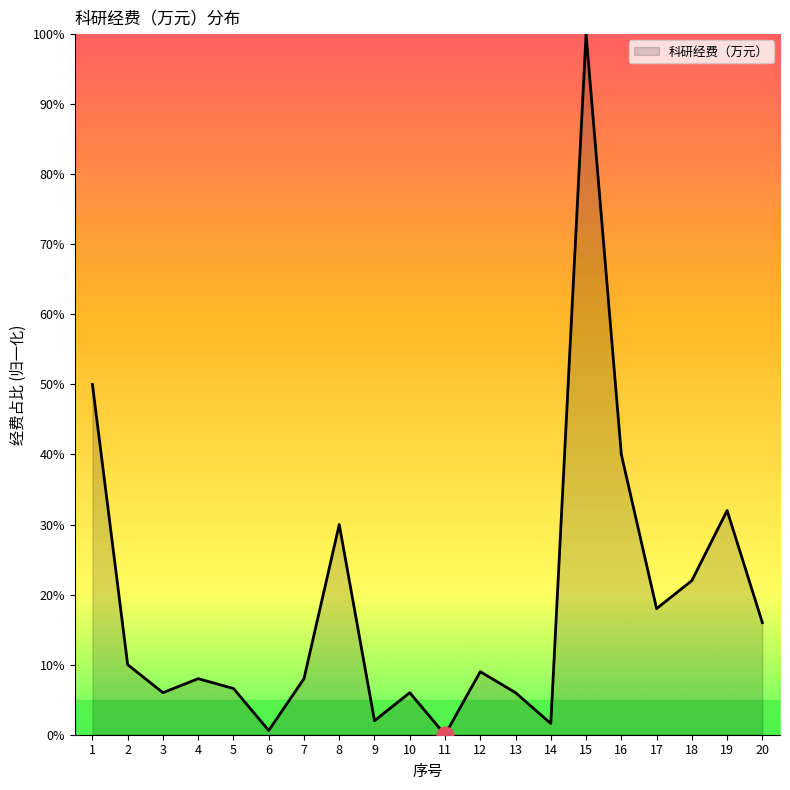

How many lines are shown in the chart?

1